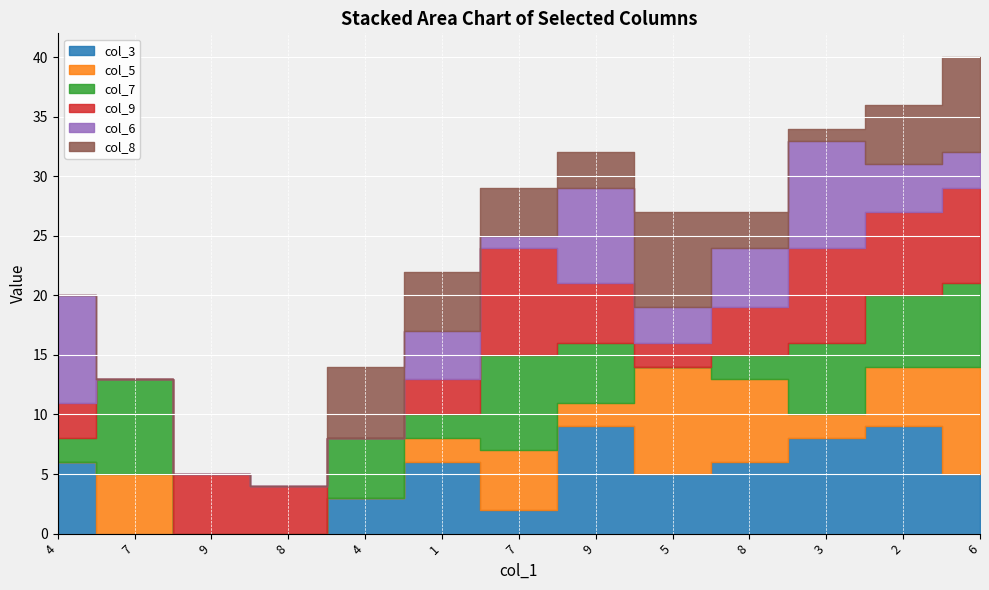

At which category does col_9 reach its first local valley?

7